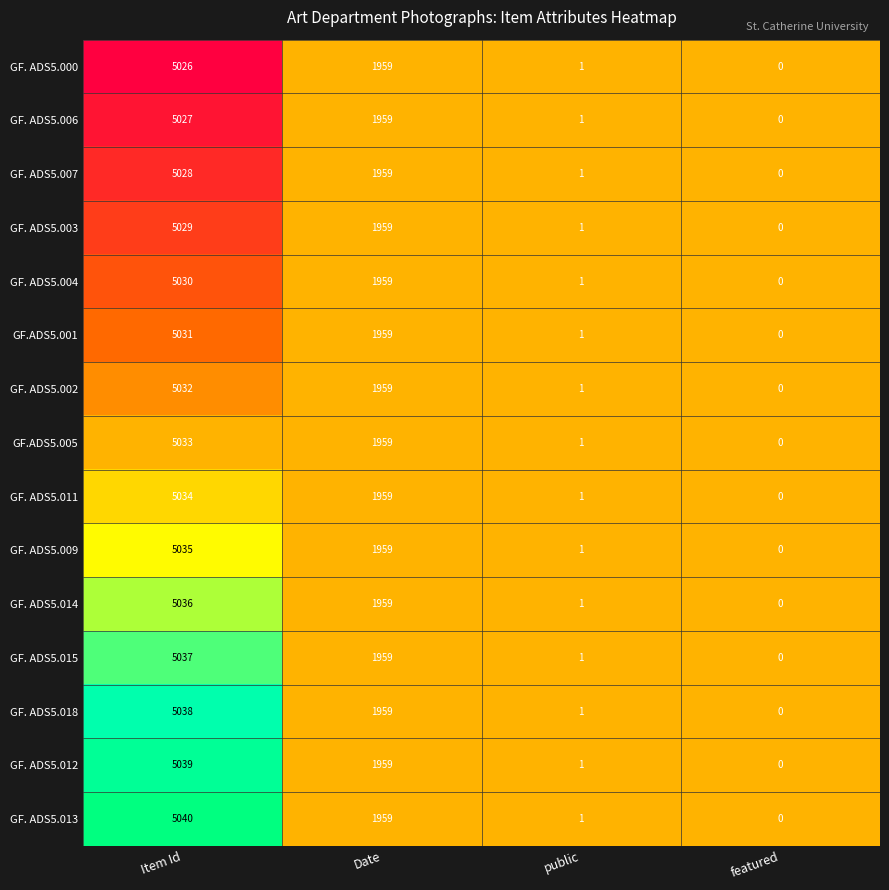

What is the sum of all GF. ADS5.003 values?

6989